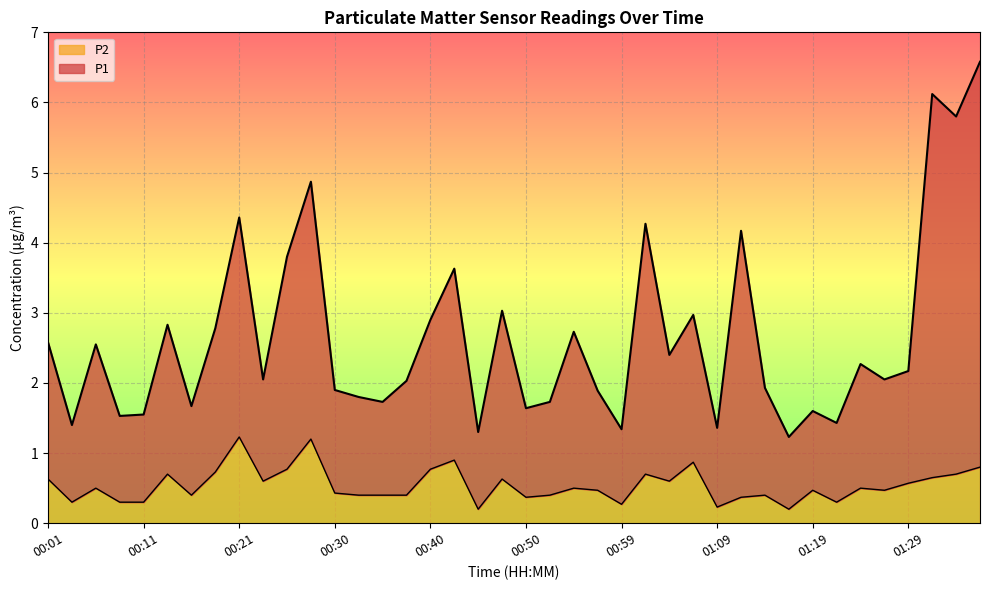

Is it true that P2 equals 0.2 at 00:52?

False